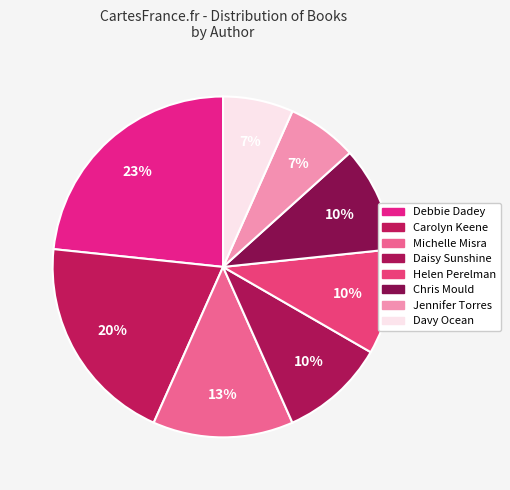

Count the number of slices in the pie.

8